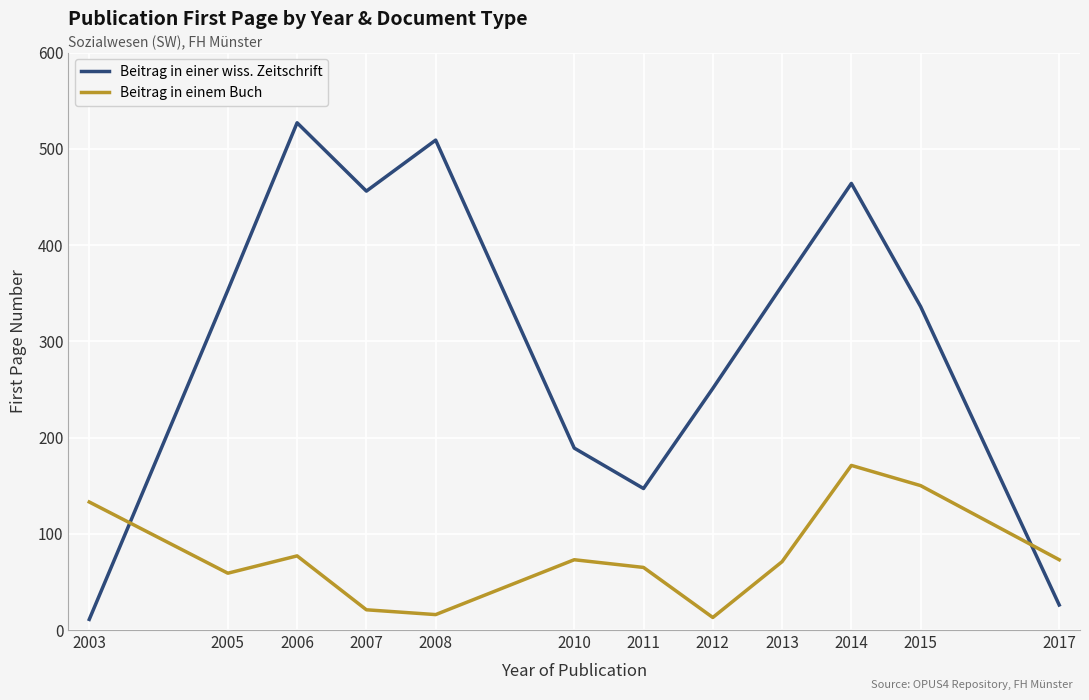

At which category is the sum across all series the highest?

2014